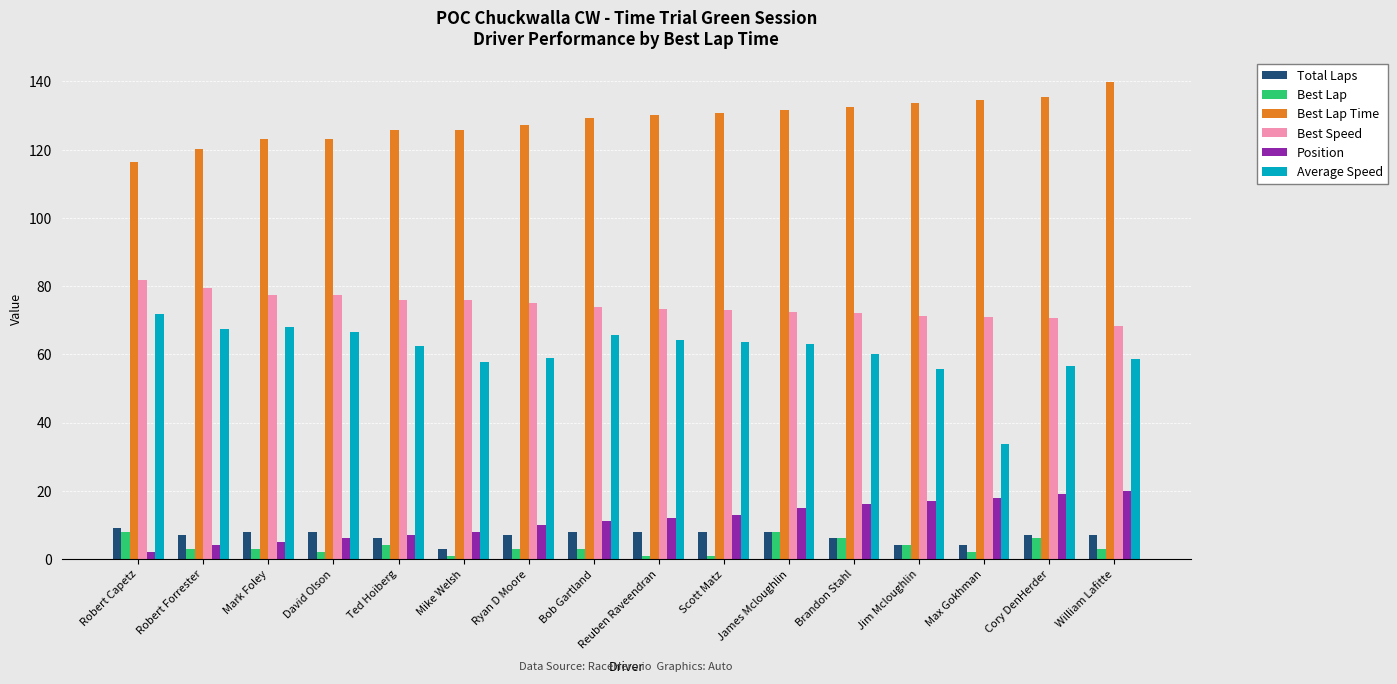

At which category does the chart reach its peak across all series?

William Lafitte